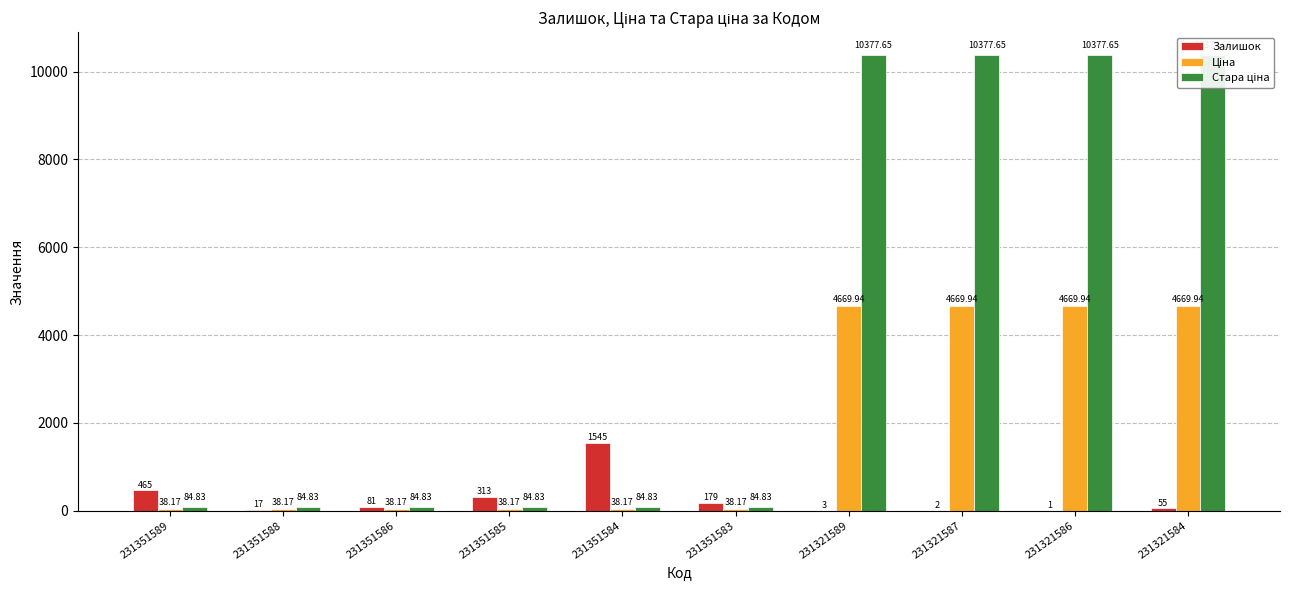

How many bars are there in each group?

3